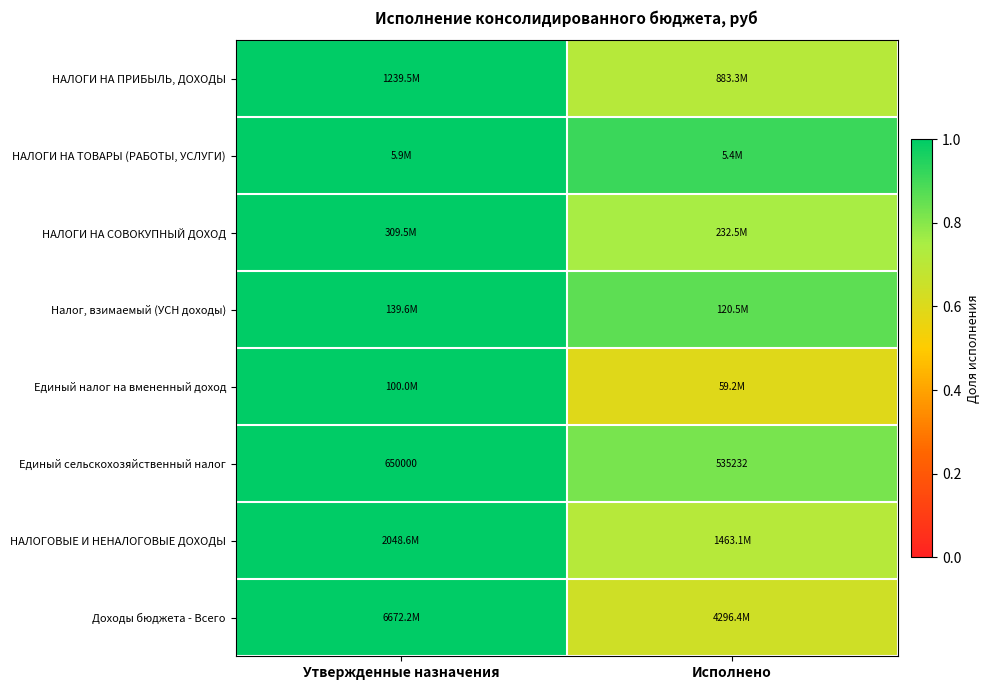

At which label does Доходы бюджета - Всего reach its peak?

Утвержденные назначения